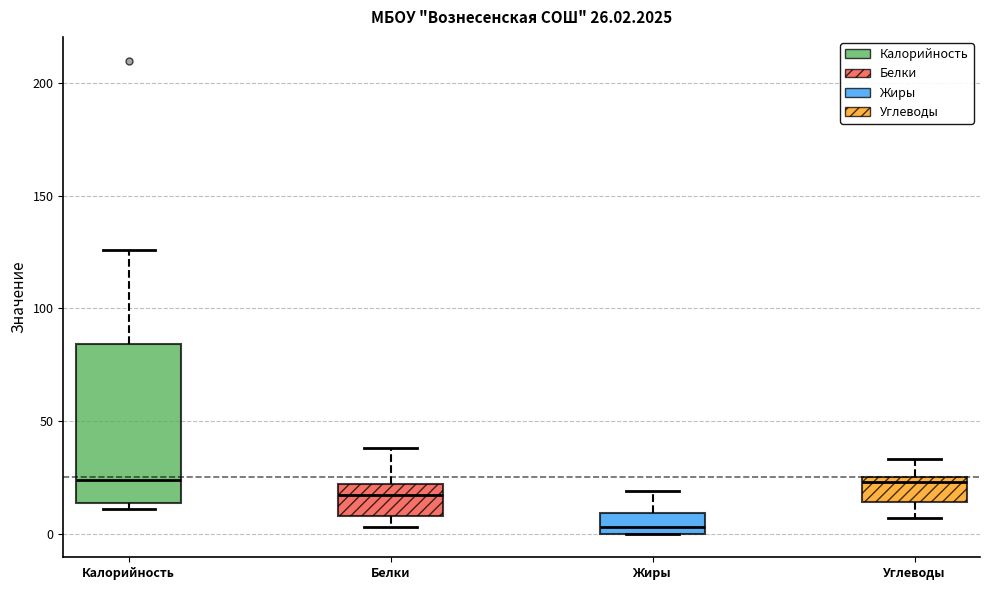

Which box is the tallest, from its lower edge to its upper edge?

Калорийность